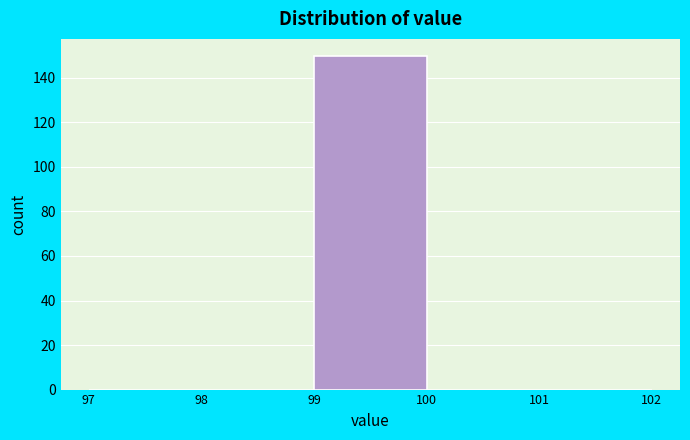

Which range on the x-axis has the tallest bar?

99 to 100